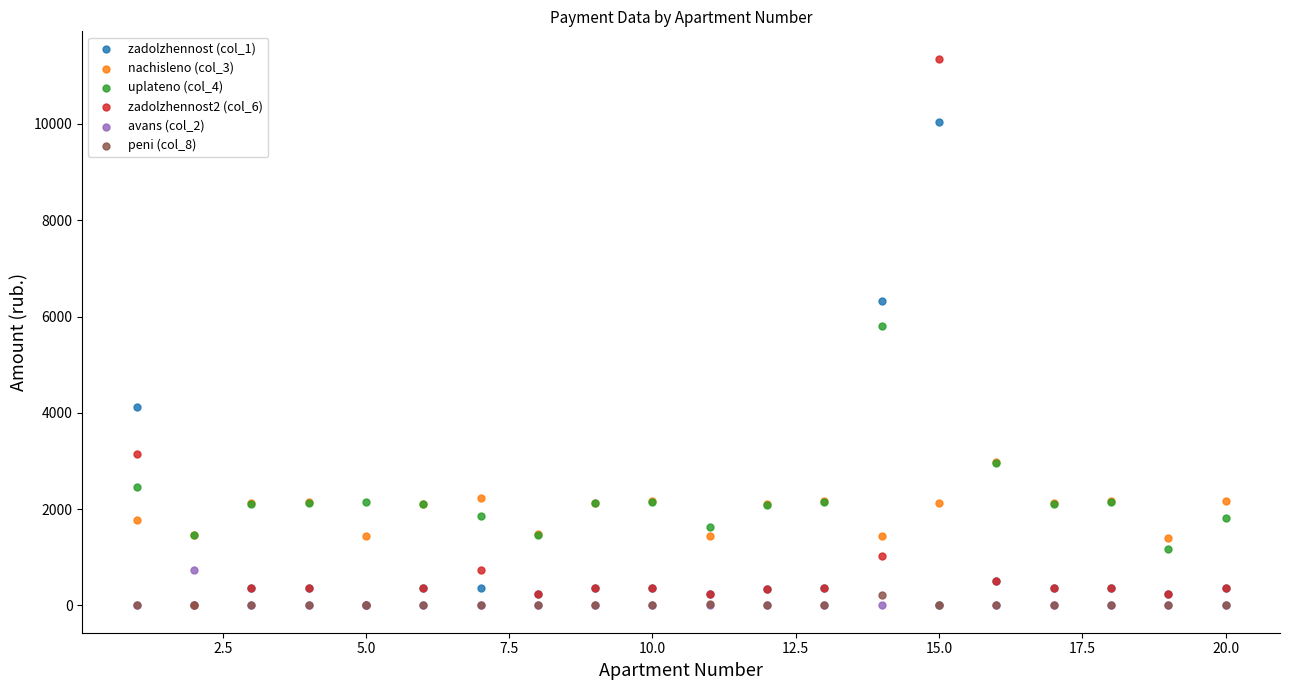

Which series has the widest spread of Y values?

zadolzhennost2 (col_6)